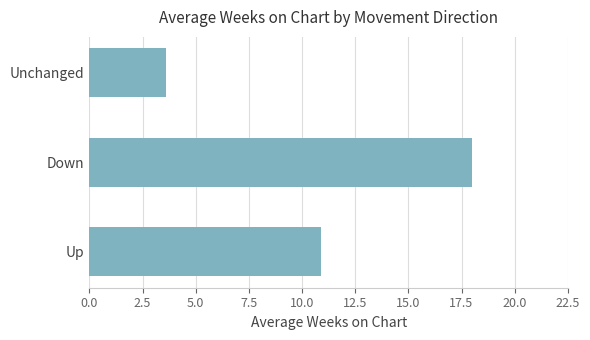

The chart shows a value of 31.6 at Down. True or false?

False